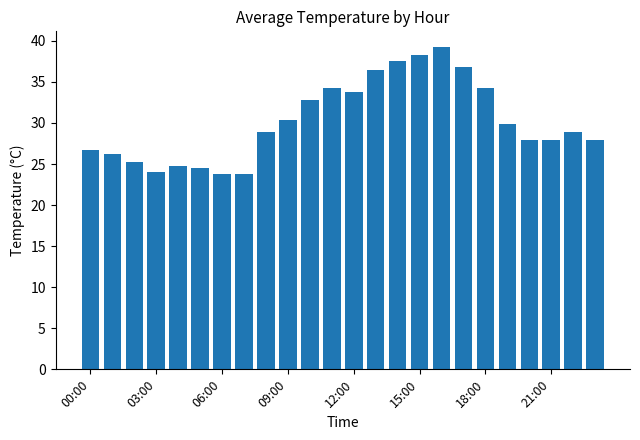

How many distinct data groups are displayed?

1